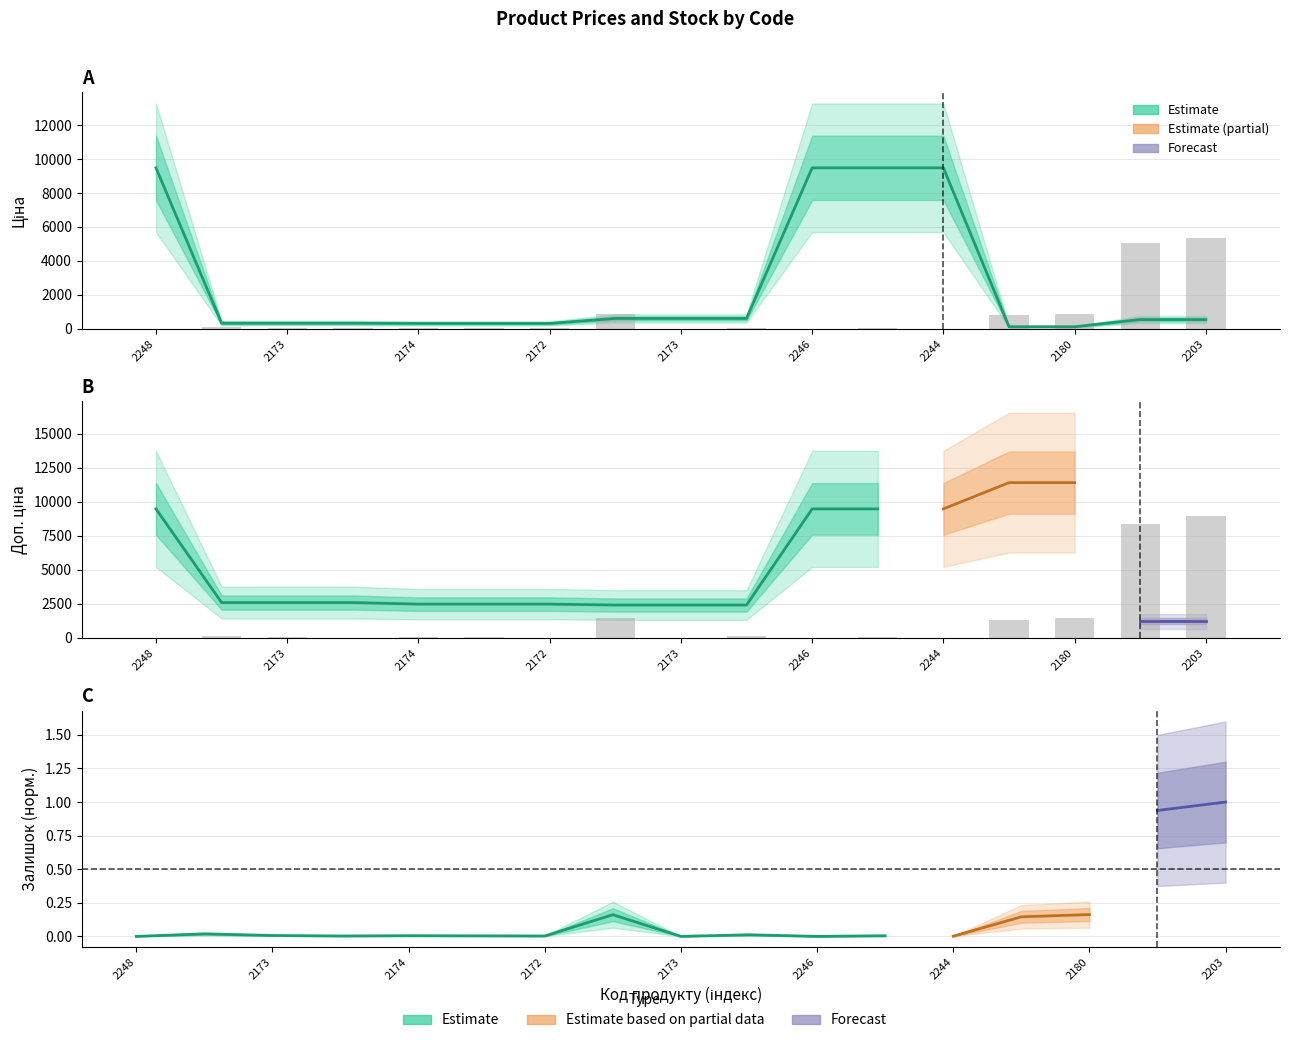

How many values in Залишок are above zero?

14